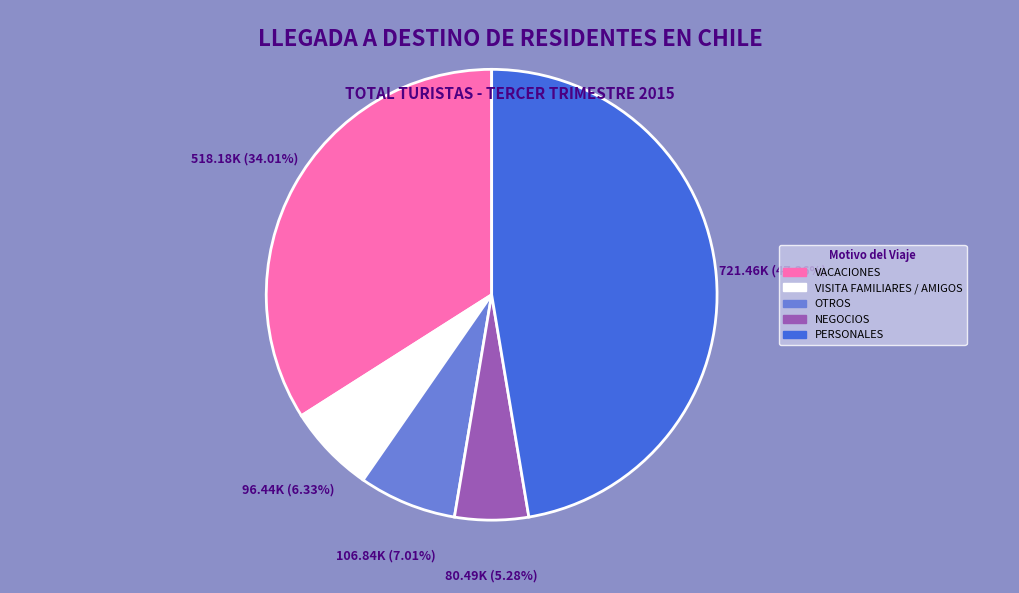

Between VACACIONES and PERSONALES, which is larger?

PERSONALES